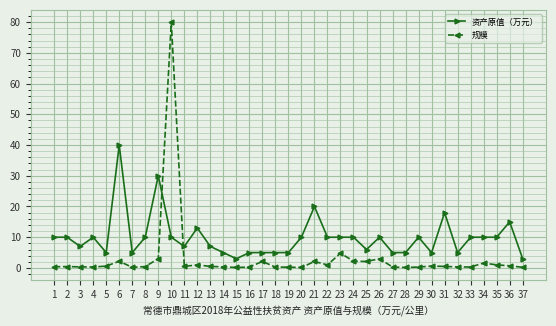

What are all the series names shown in the legend?

资产原值（万元）, 规模